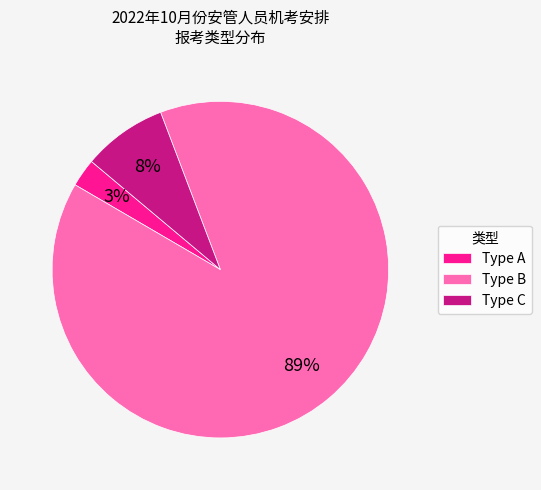

How many segments does this pie chart have?

3